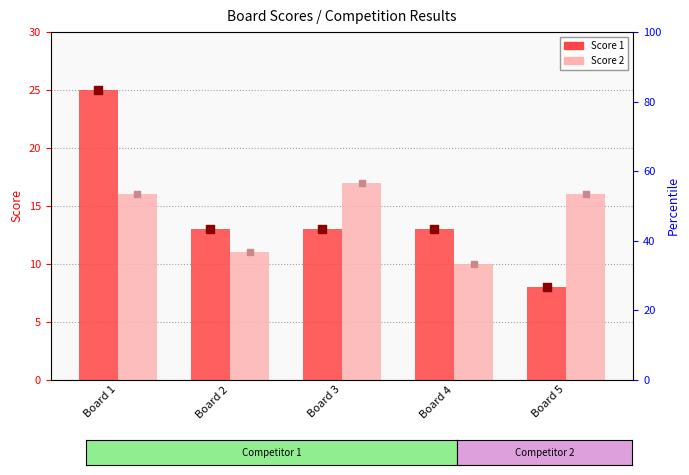

Which series has the largest total across all categories?

Score 1